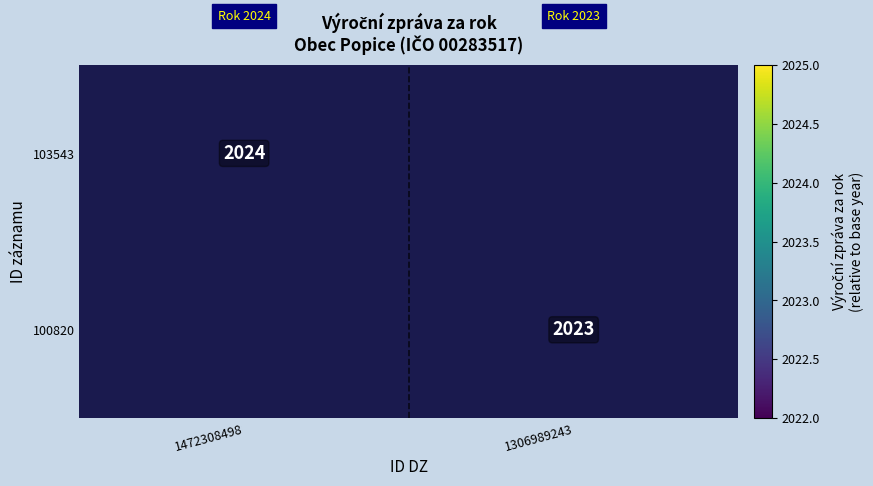

Count the number of data series in this chart.

2